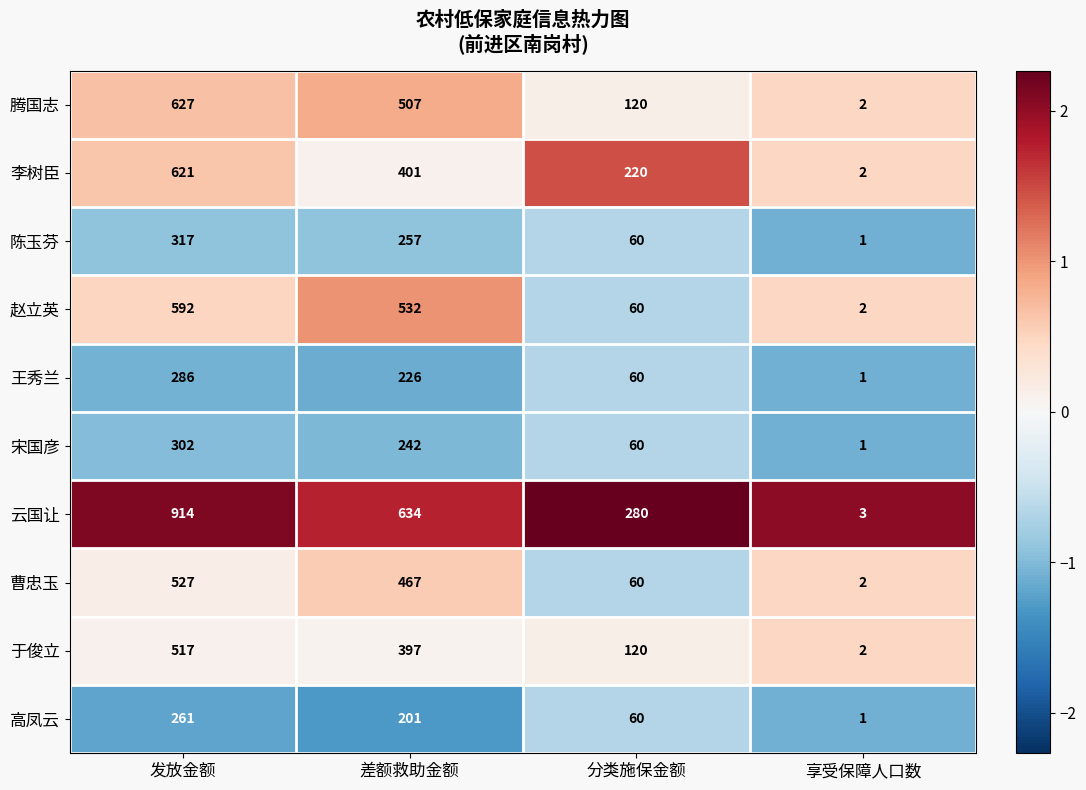

Rank the series by their maximum value, from highest to lowest.

云国让, 腾国志, 李树臣, 赵立英, 曹忠玉, 于俊立, 陈玉芬, 宋国彦, 王秀兰, 高凤云